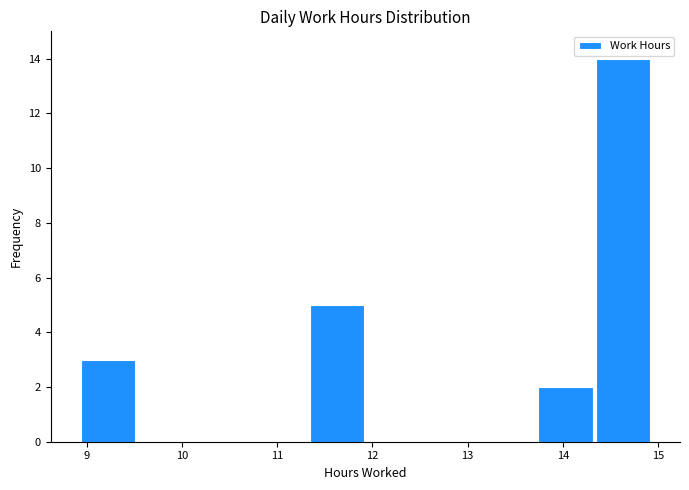

Reading left to right, list every bar in this chart as the range it spans on the x-axis followed by its height. Neither the bar edges nor the heights are printed on the chart, so give them approximately, as read against the axes.

8.9 to 9.5: 3
9.5 to 10.1: 0
10.1 to 10.7: 0
10.7 to 11.3: 0
11.3 to 11.9: 5
11.9 to 12.5: 0
12.5 to 13.1: 0
13.1 to 13.7: 0
13.7 to 14.3: 2
14.3 to 14.9: 14